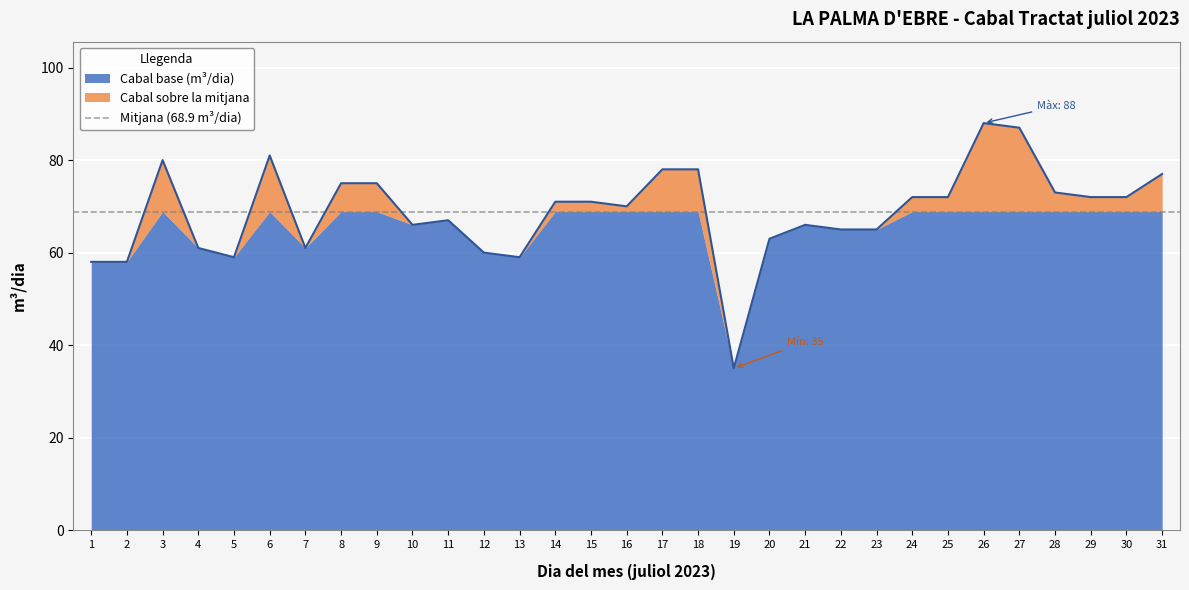

Rank the categories by value from highest to lowest.

26, 27, 6, 3, 17, 18, 31, 8, 9, 28, 24, 25, 29, 30, 14, 15, 16, 11, 10, 21, 22, 23, 20, 4, 7, 12, 5, 13, 1, 2, 19